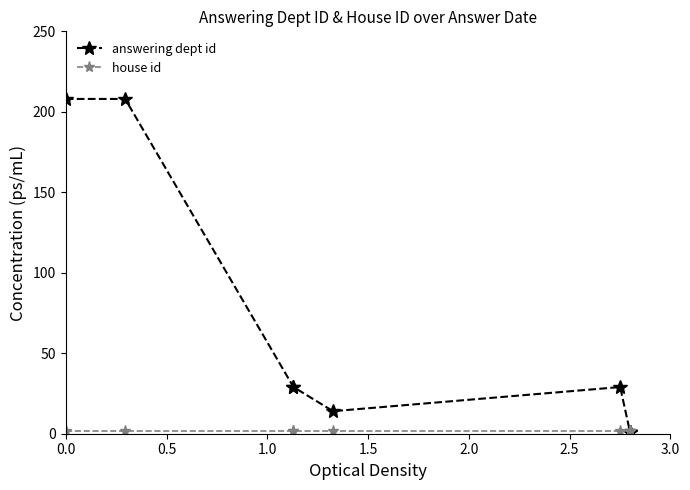

True or false: house id has more than 0 interior local peaks.

False